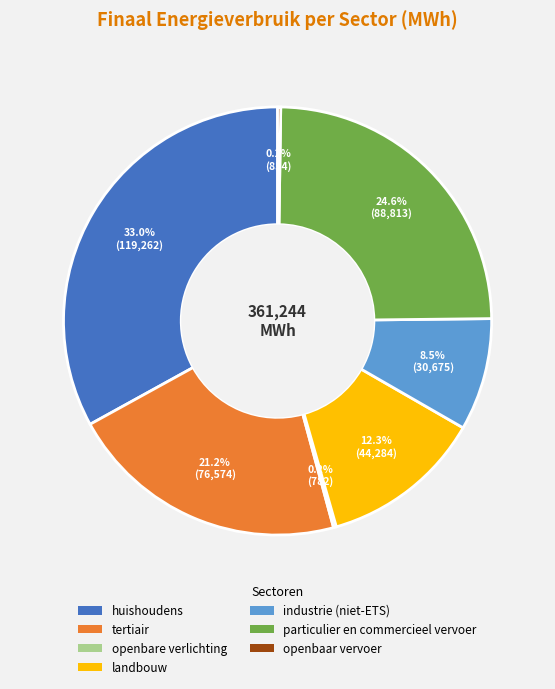

Between huishoudens and tertiair, which is larger?

huishoudens